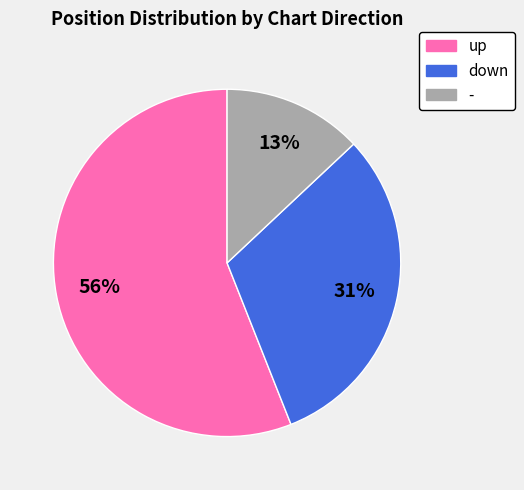

The up slice represents 47% of the pie. True or false?

False